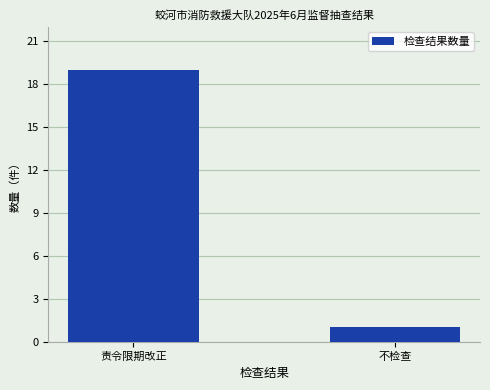

Rank the categories by value from highest to lowest.

责令限期改正, 不检查